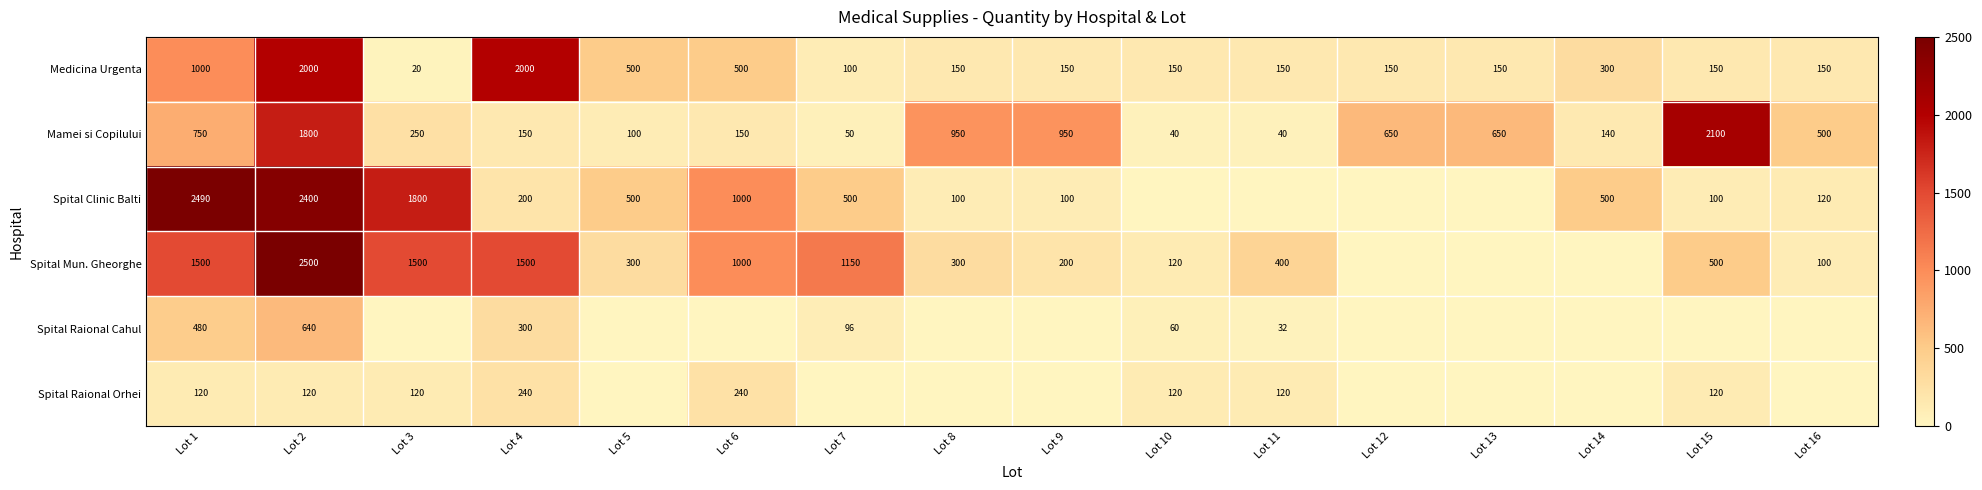

Where does the Mamei si Copilului series first go above 500?

Lot 1